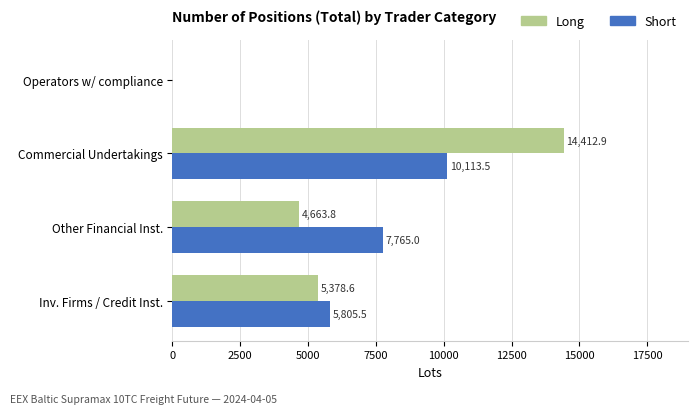

What is the average value of the Long series?

6113.8